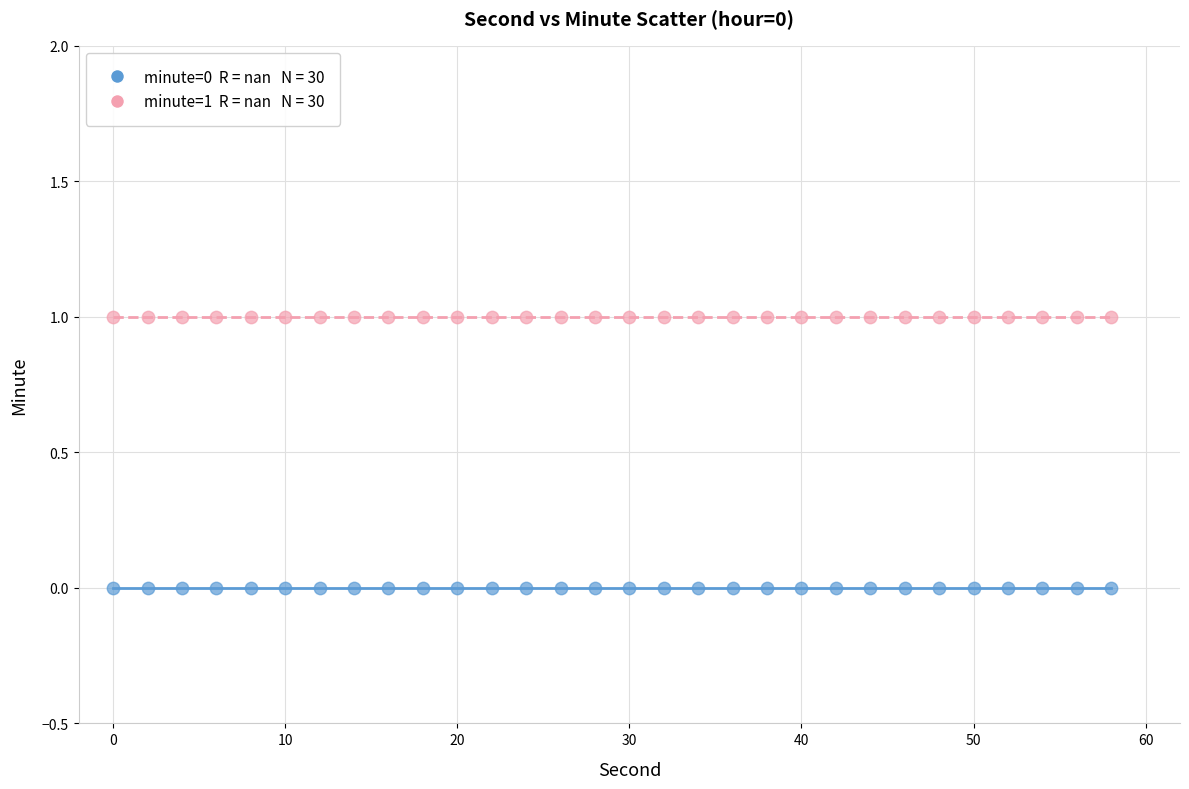

How many data points are displayed?

60